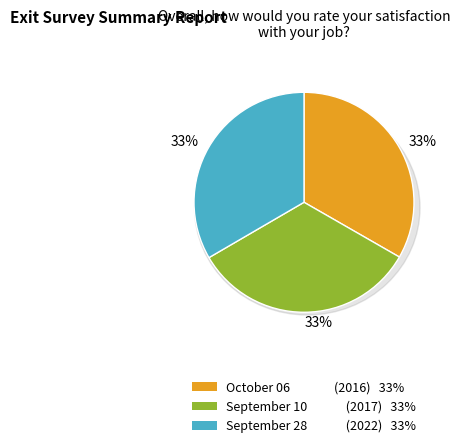

Which category has the smallest portion of the pie?

October 06